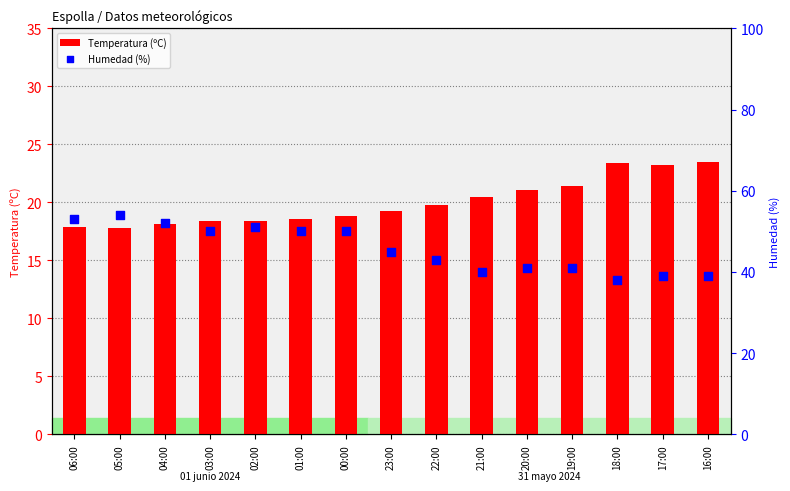

At how many categories does at least one series exceed 35?

15